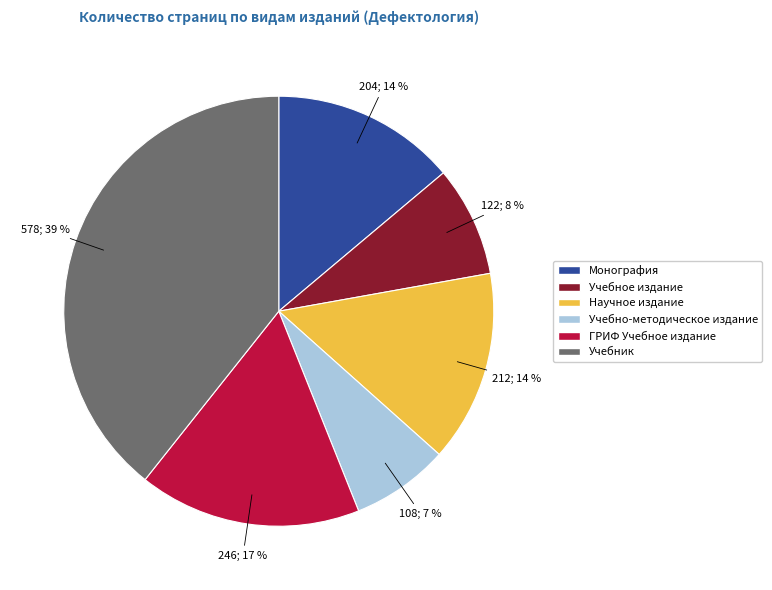

Which category has the smallest portion of the pie?

Учебно-методическое издание